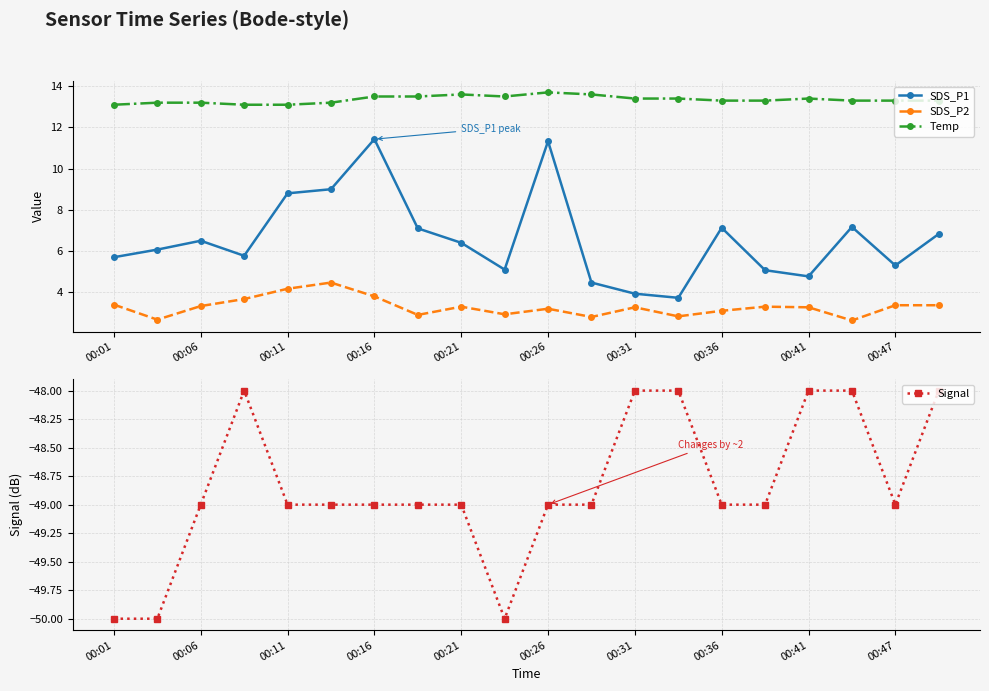

At which label is Temp closest to 13?

00:01